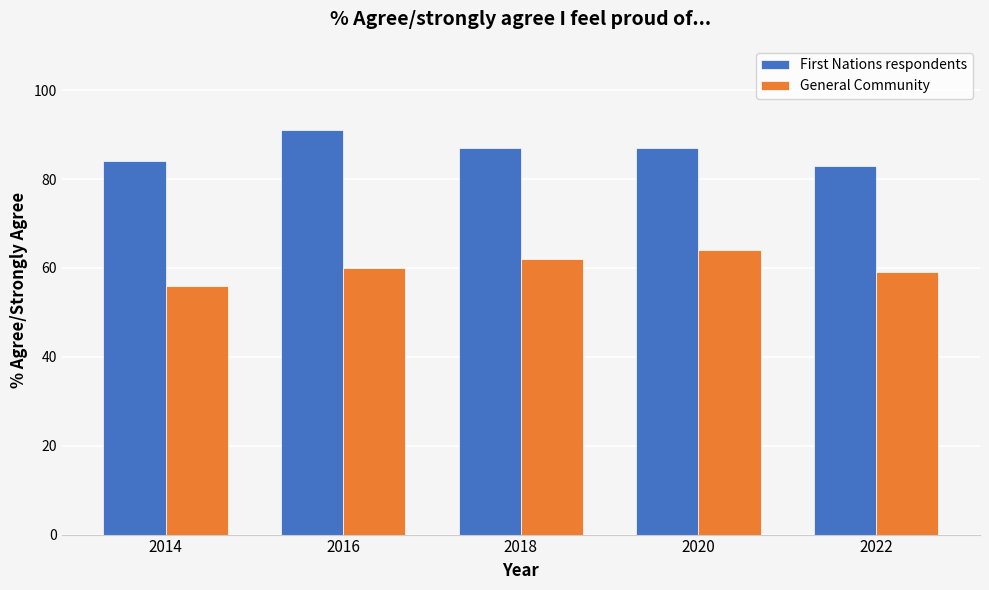

Is the value of General Community at 2014 greater than the value of First Nations respondents at 2018?

No